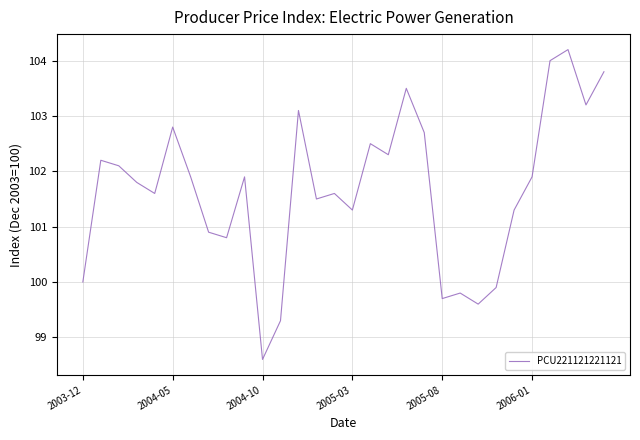

What is the difference between the maximum and minimum values?

5.6